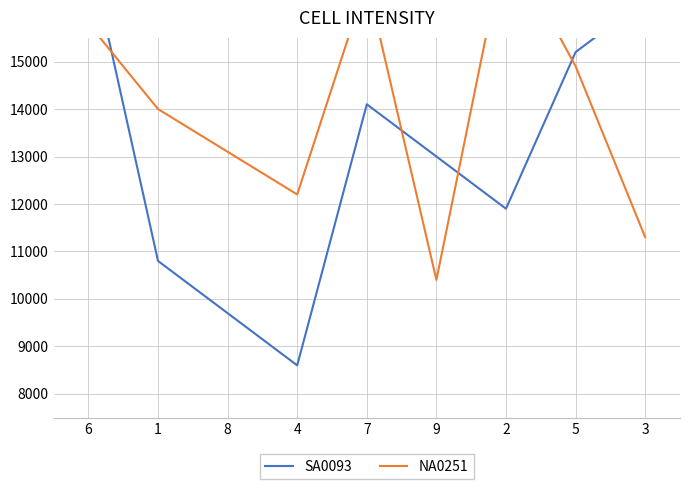

The NA0251 series shows 24041 at 5. True or false?

False